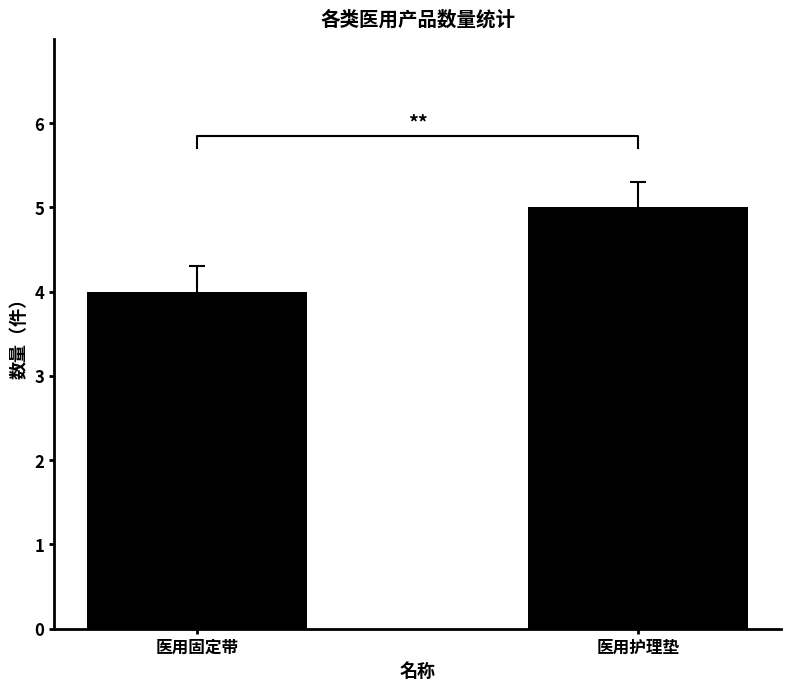

Count the number of categories in the chart.

2